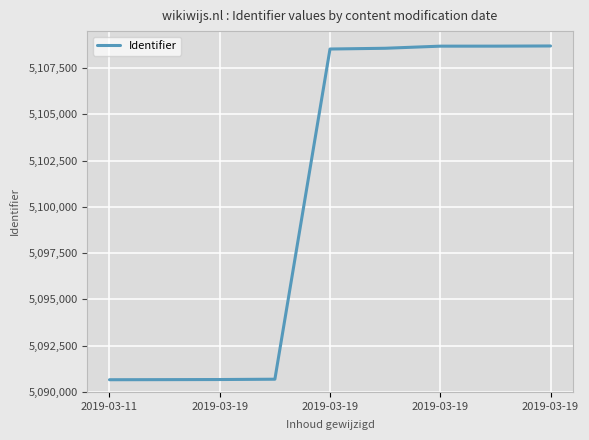

What is the greatest value displayed?

5108697